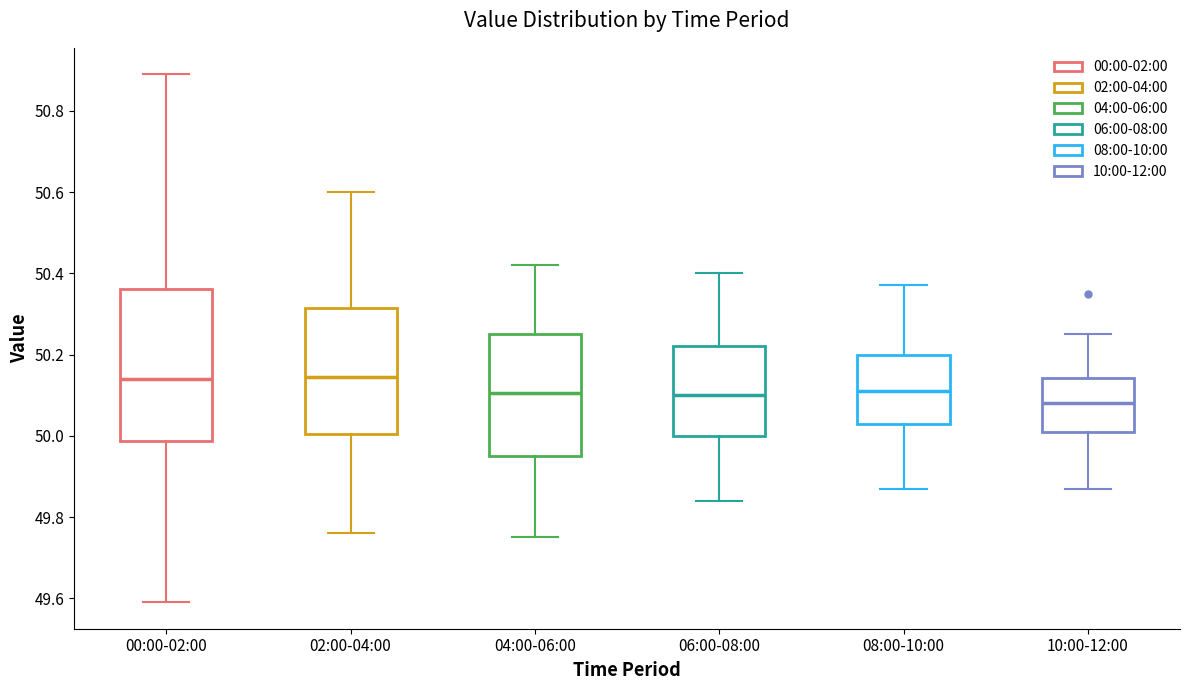

Comparing the boxes themselves (not the whiskers), which one is the tallest?

00:00-02:00